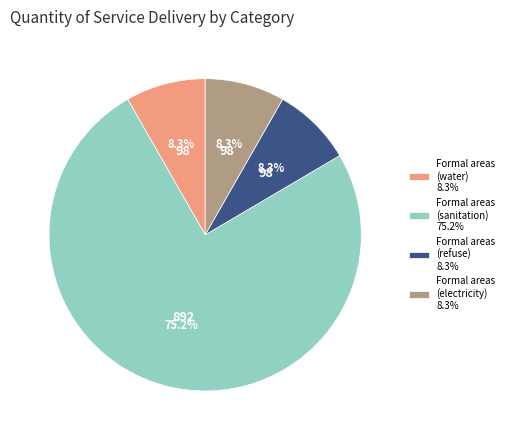

Which slice is the largest?

Formal areas (sanitation) 75.2%